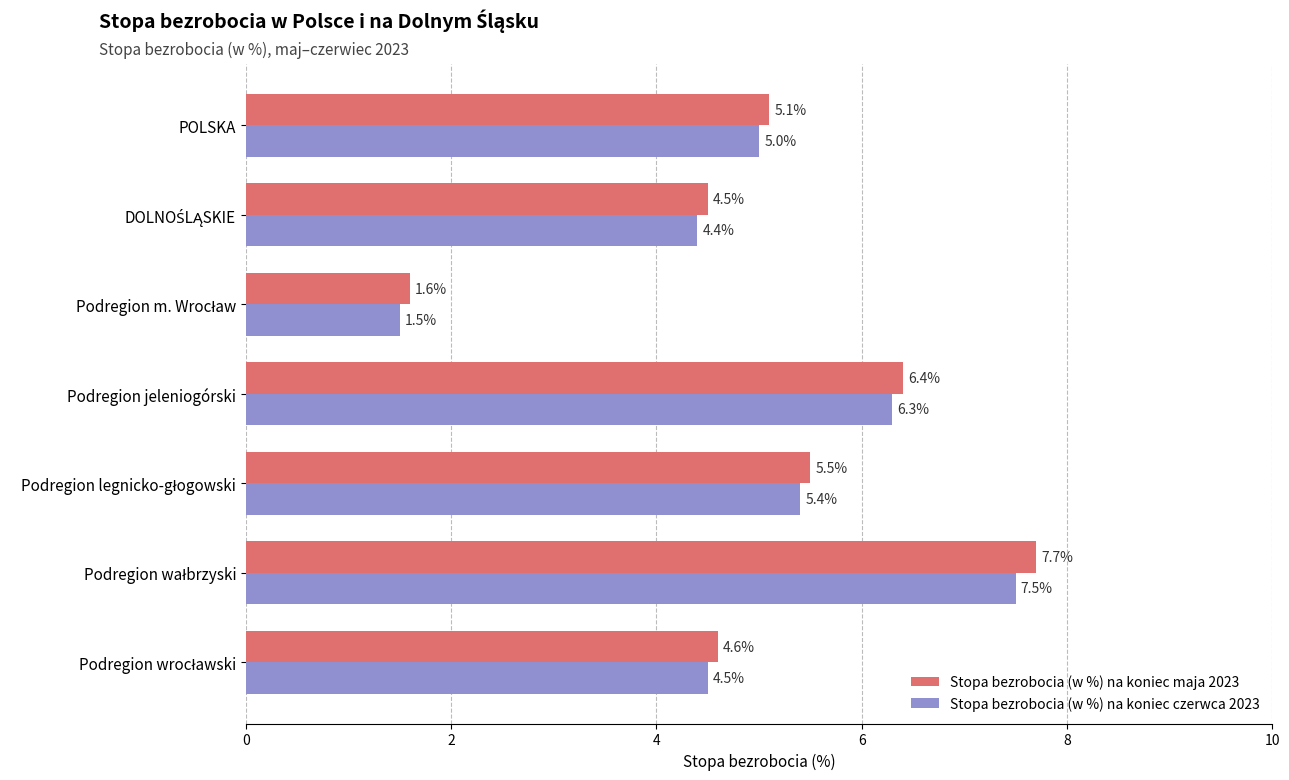

List the series in order of their overall mean, highest first.

Stopa bezrobocia (w %) na koniec maja 2023, Stopa bezrobocia (w %) na koniec czerwca 2023